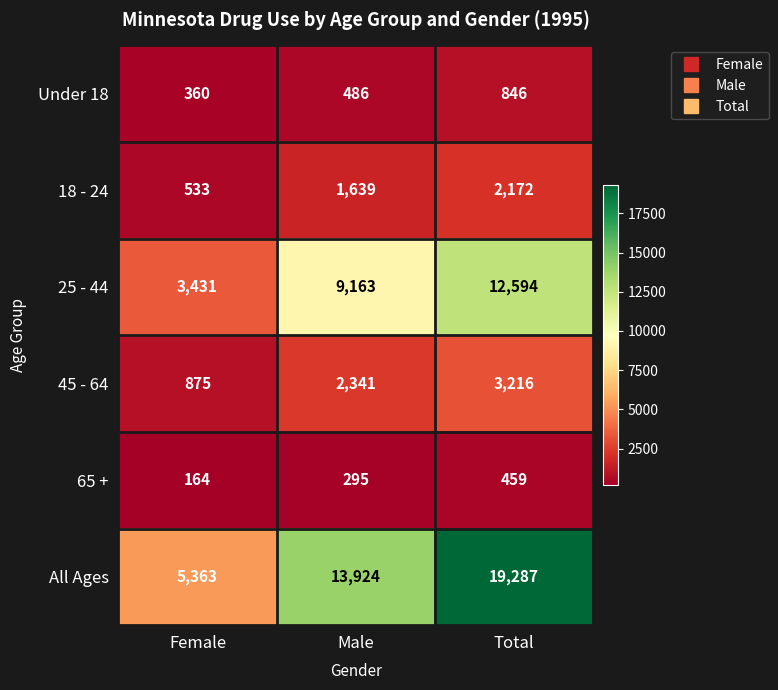

What is the minimum value shown in the chart?

164